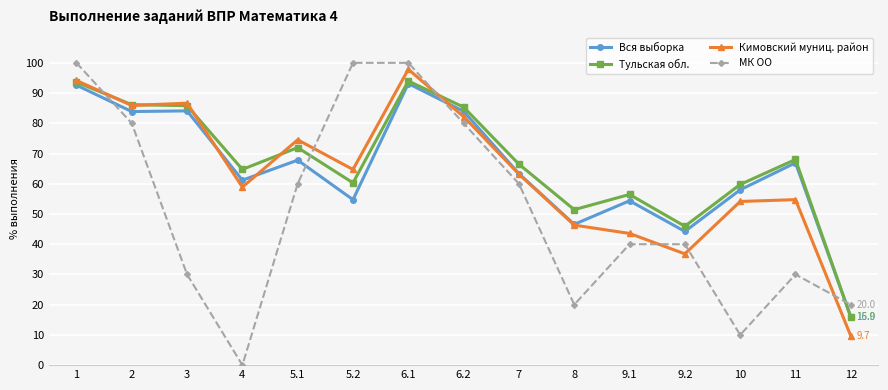

True or false: Тульская обл. has a value of 16.9 at 5.2.

False